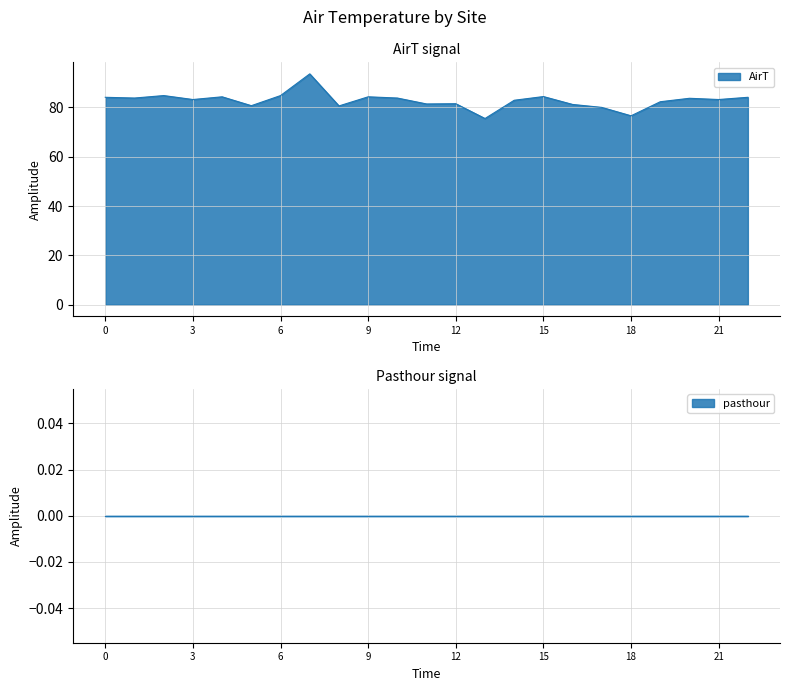

What is the lowest value of the AirT series?

75.5